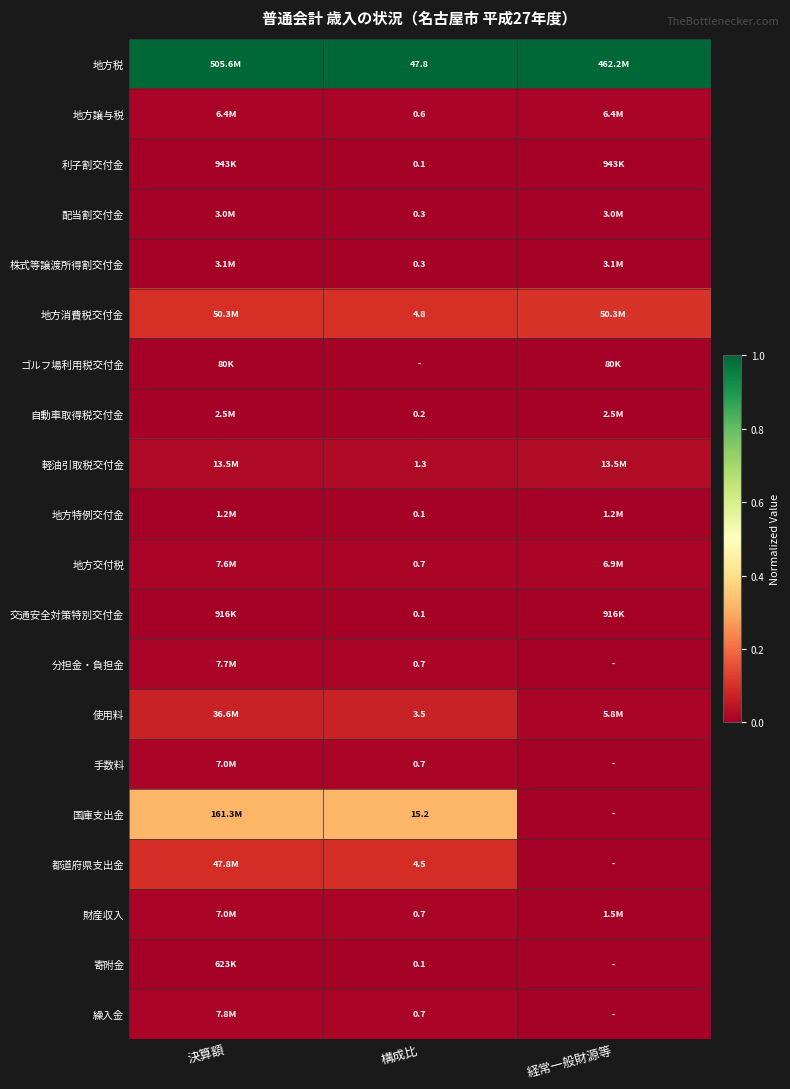

Where is 手数料 nearest to the value 0?

経常一般財源等